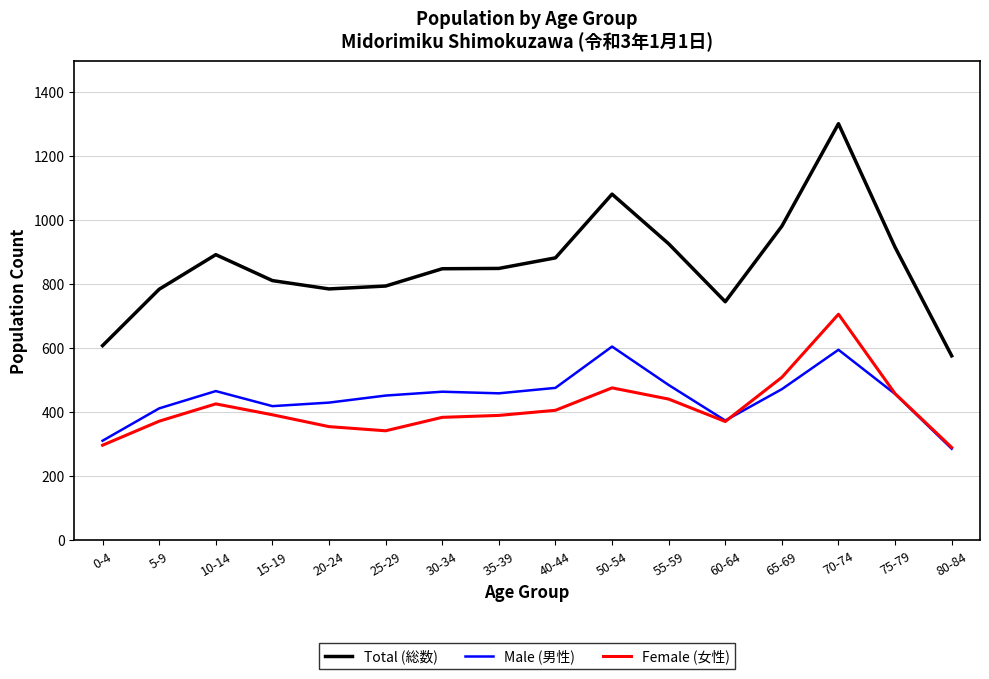

Is this an area chart (filled region under the line)?

No